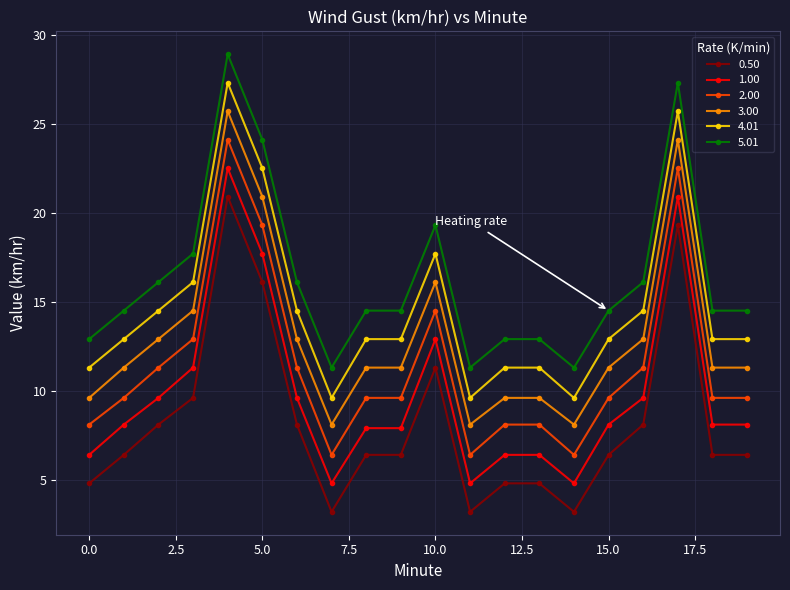

True or false: 3.00 and 0.50 intersect in this chart.

False